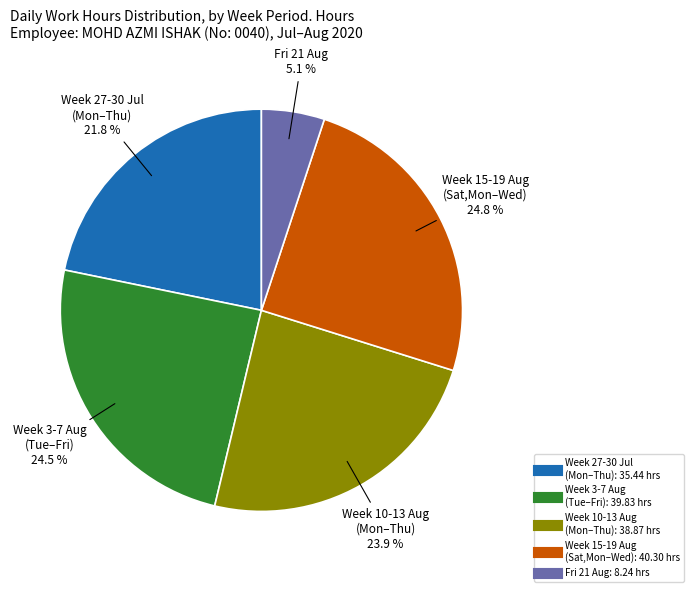

How many segments does this pie chart have?

5